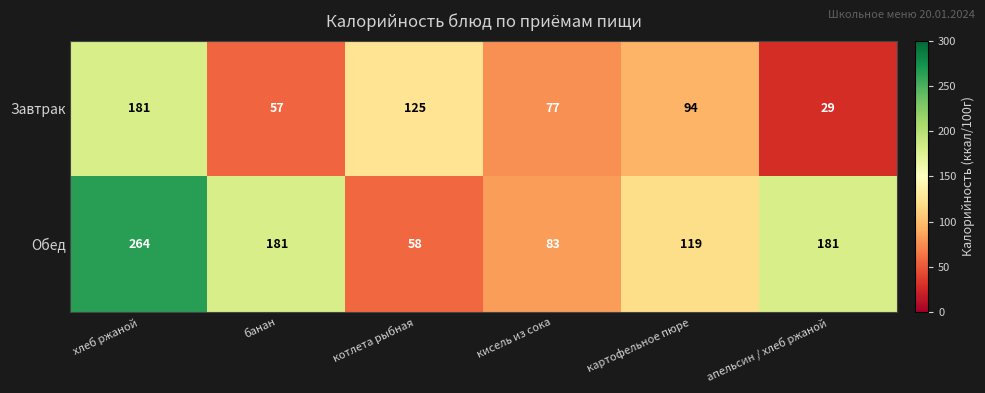

At which category is the sum across all series the highest?

хлеб ржаной